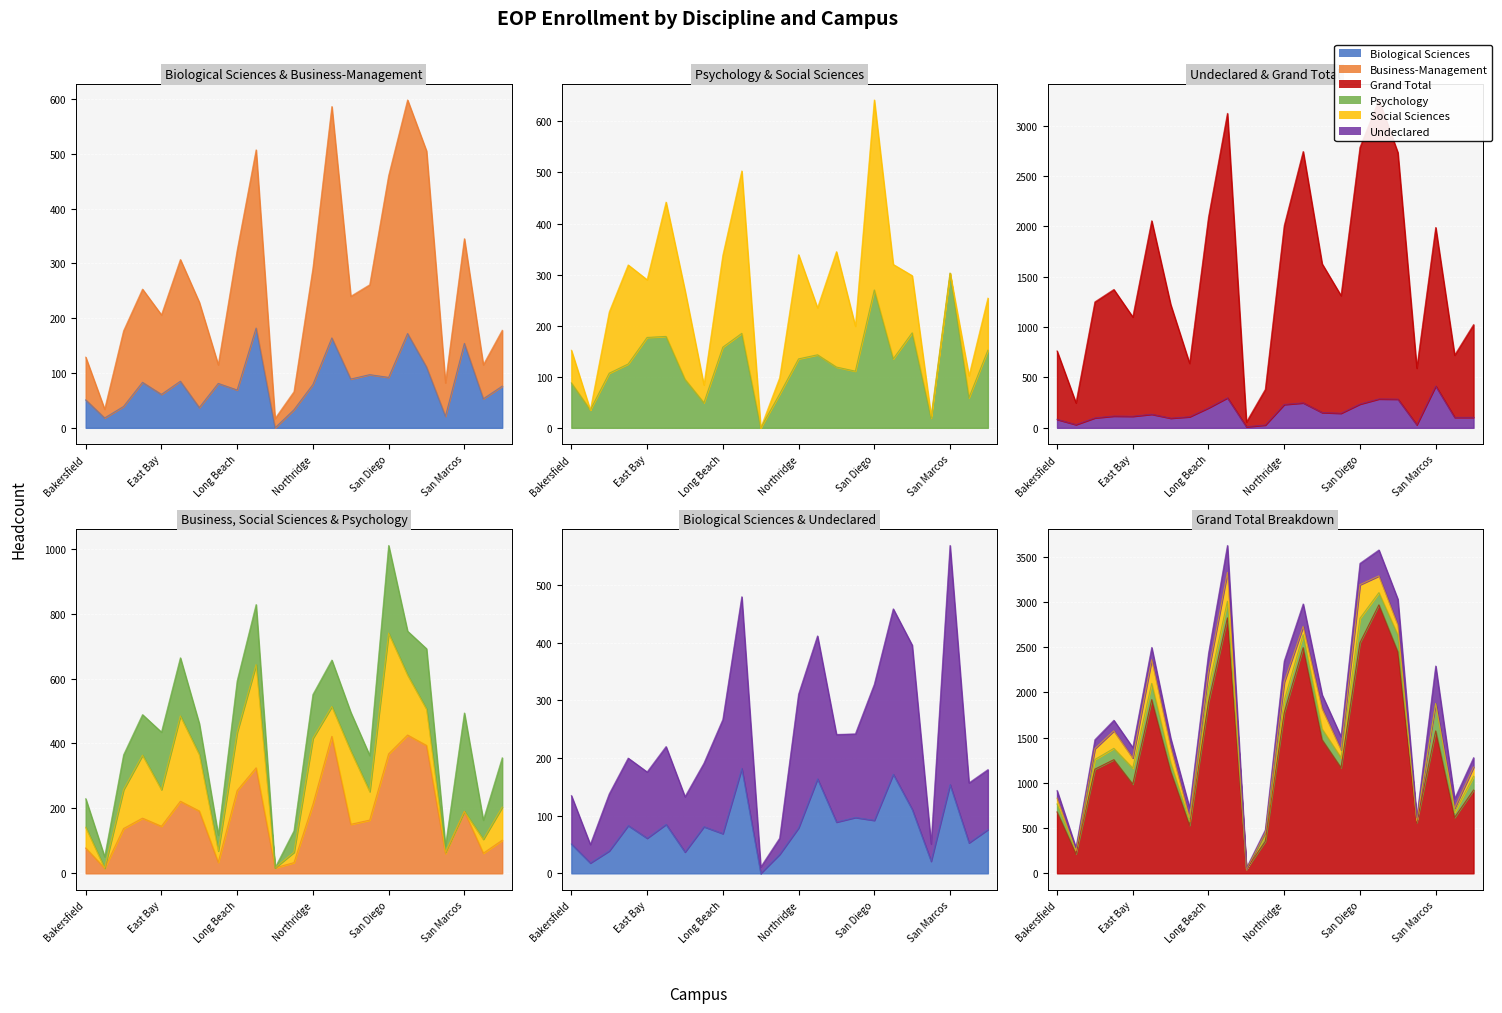

At which category is the sum across all series the highest?

San Francisco